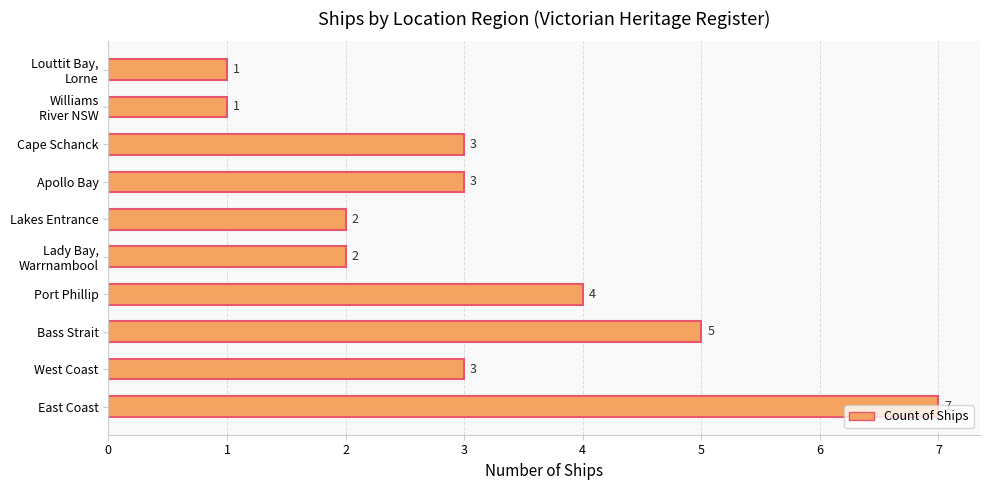

At which category does the chart reach its peak across all series?

East Coast